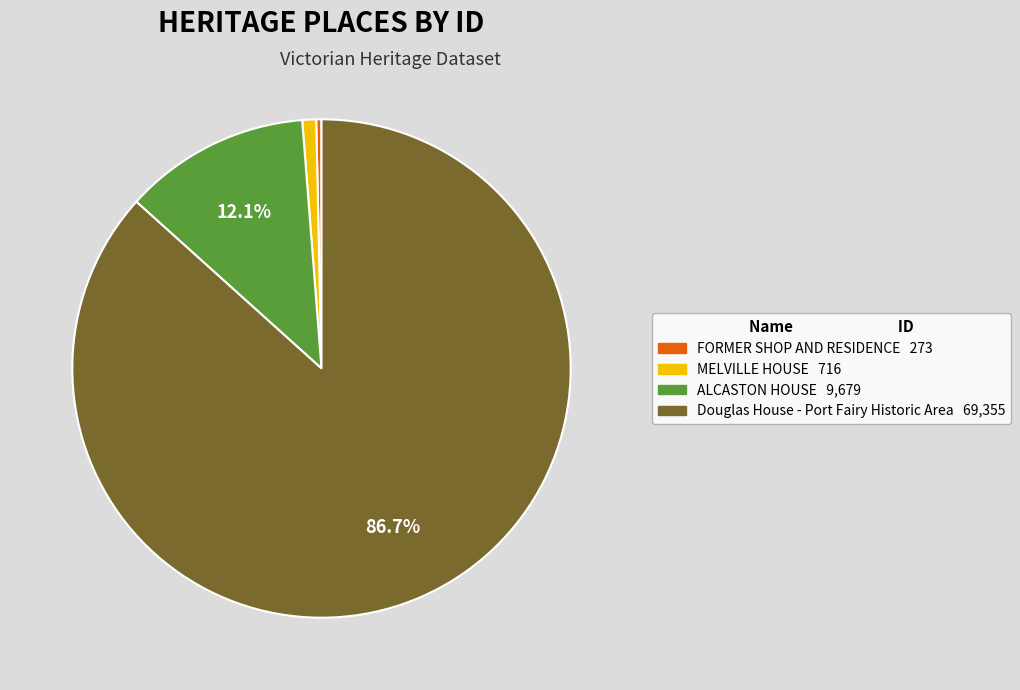

Rank the categories by value from lowest to highest.

FORMER SHOP AND RESIDENCE, MELVILLE HOUSE, ALCASTON HOUSE, Douglas House - Port Fairy Historic Area